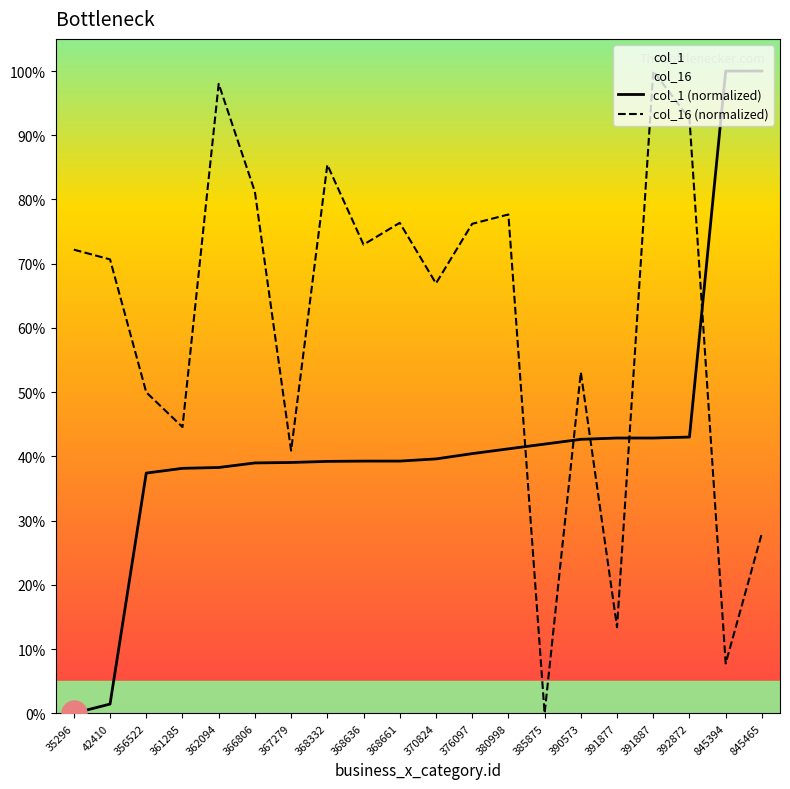

Reading left to right, transcribe all the data shown in this chart.

col_1 (normalized): 0.0	1.4	37.4	38.1	38.3	39.0	39.1	39.2	39.3	39.3	39.6	40.4	41.2	41.9	42.7	42.9	42.9	43.0	100.0	100.0
col_16 (normalized): 72.2	70.7	50.0	44.6	98.0	81.2	40.9	85.4	73.0	76.4	66.9	76.2	77.7	0.0	53.1	13.4	100.0	92.6	7.8	28.0